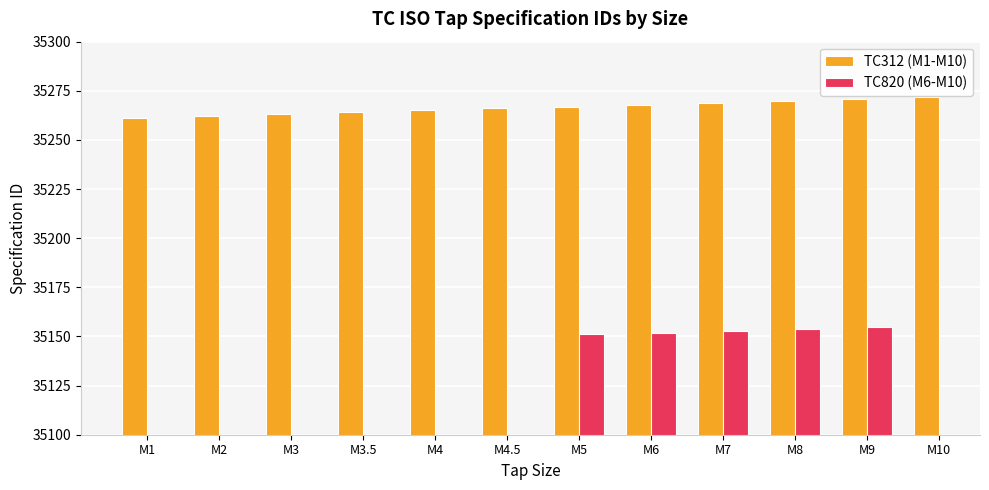

Are the bars grouped side by side (vs. stacked)?

Yes